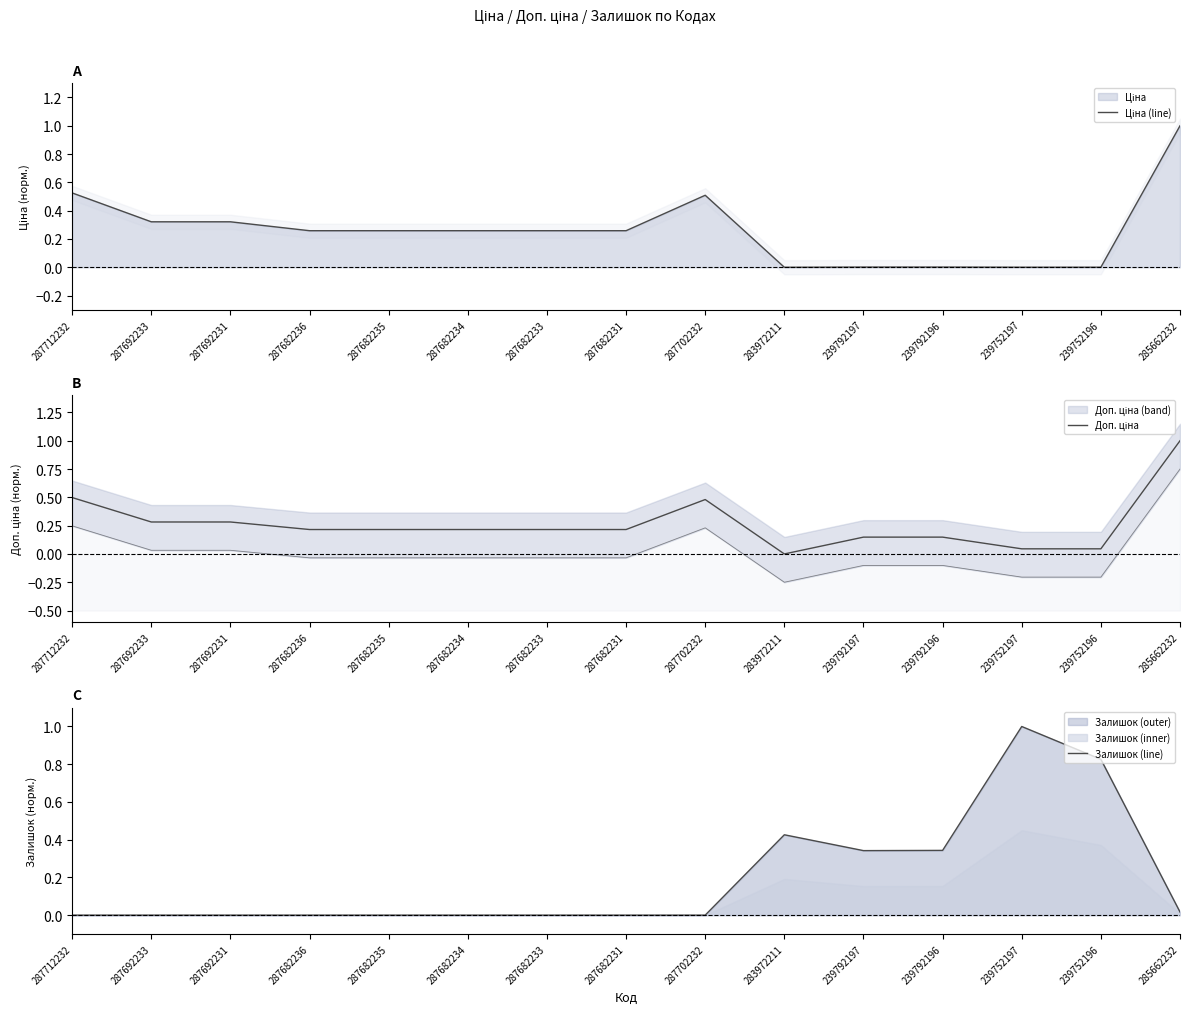

In Доп. ціна, how many points are higher than both neighbors (excluding endpoints)?

1